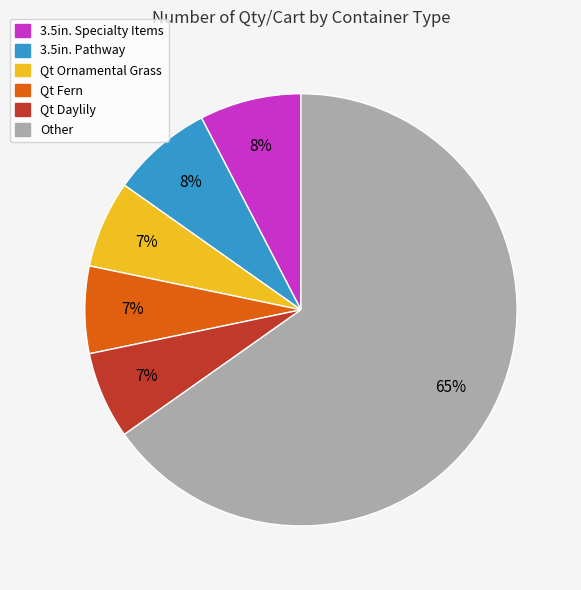

What percentage is the Qt Fern slice, to the nearest percent?

7%